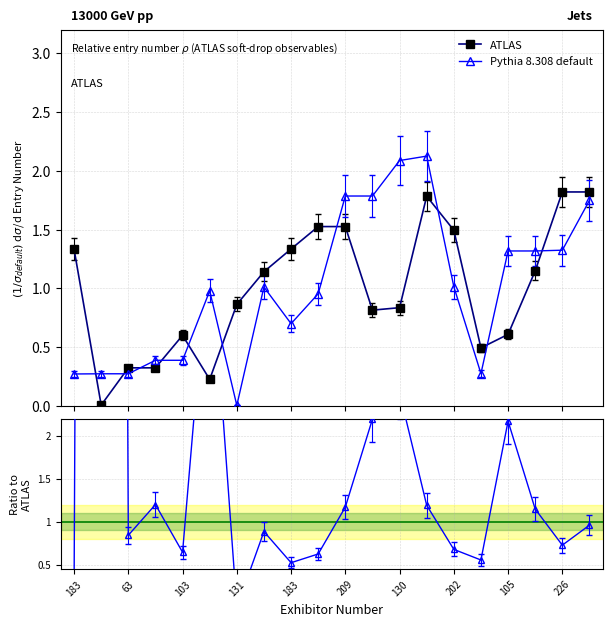

True or false: ATLAS has a value of 1.3 at 183.

True